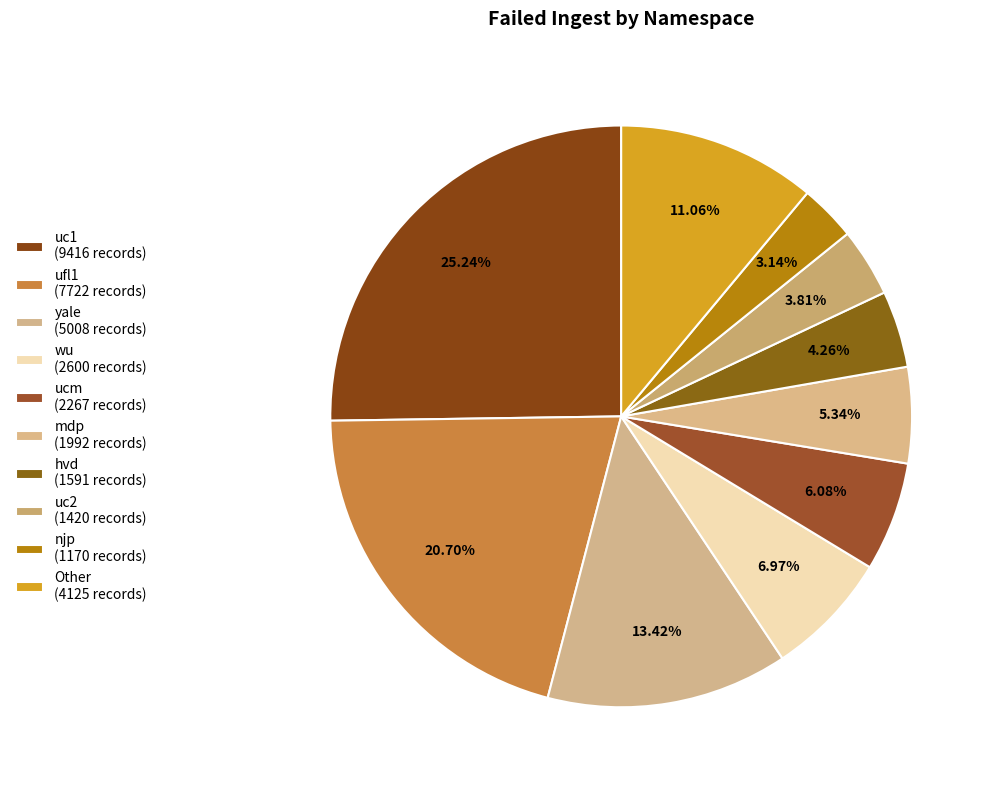

Count the number of slices in the pie.

10